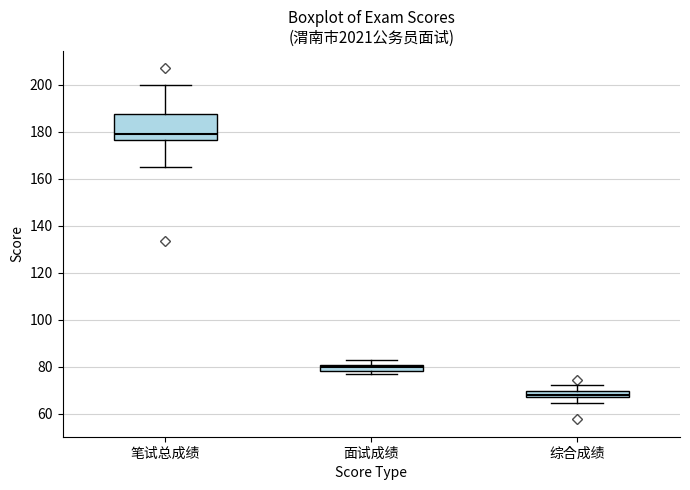

Which box is the tallest, from its lower edge to its upper edge?

笔试总成绩